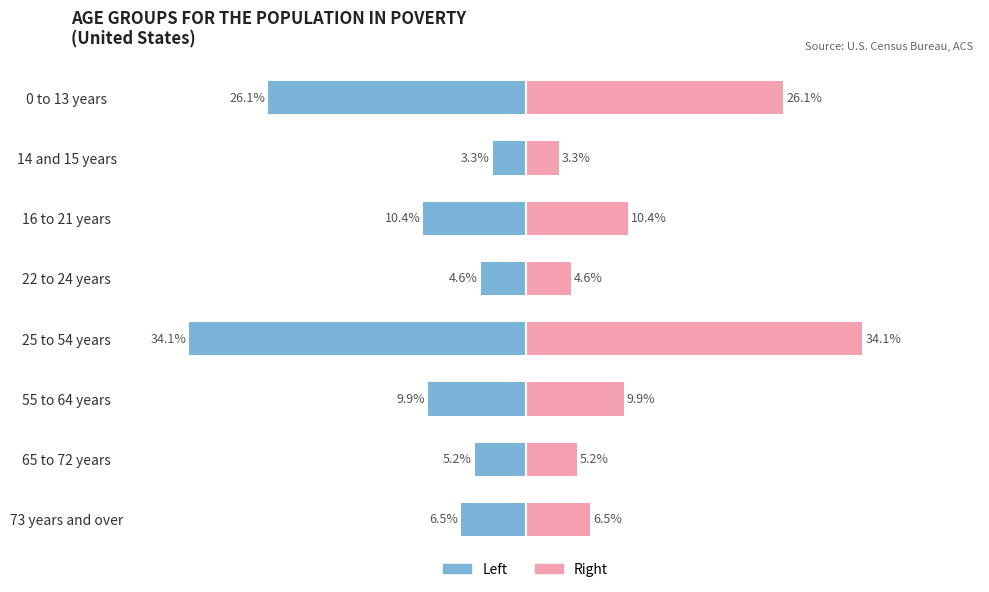

What are all the series names shown in the legend?

Left (Blue), Right (Pink)